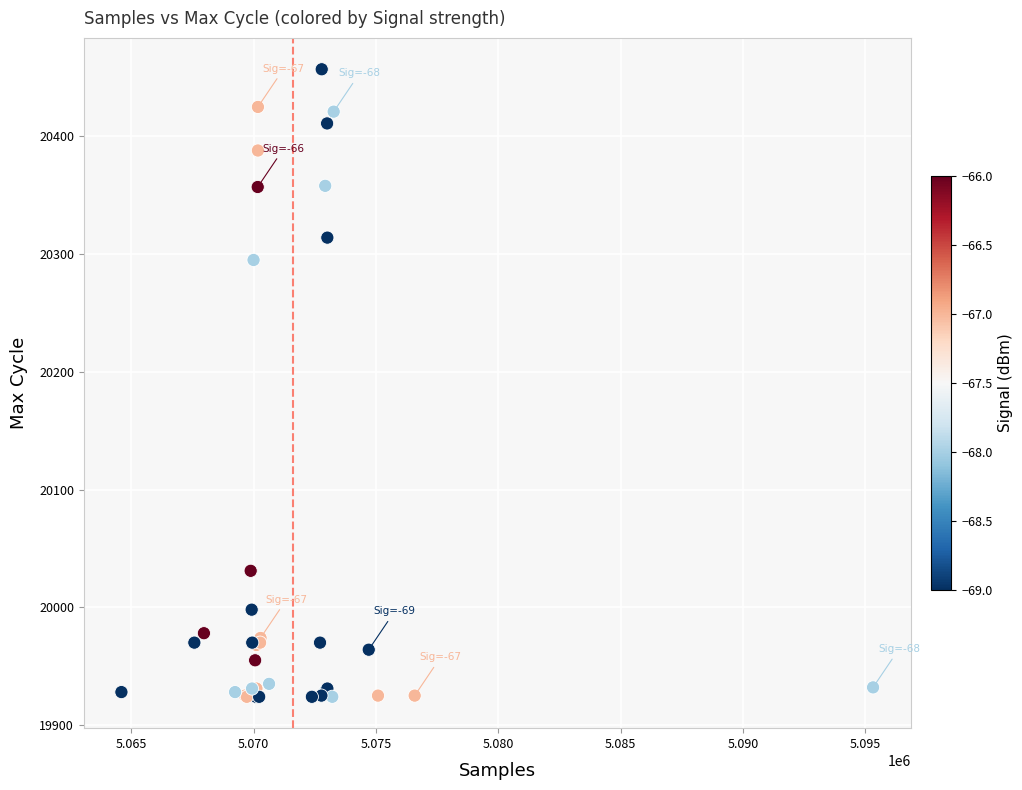

What Y value in the scatter plot is closest to 20190?

20295